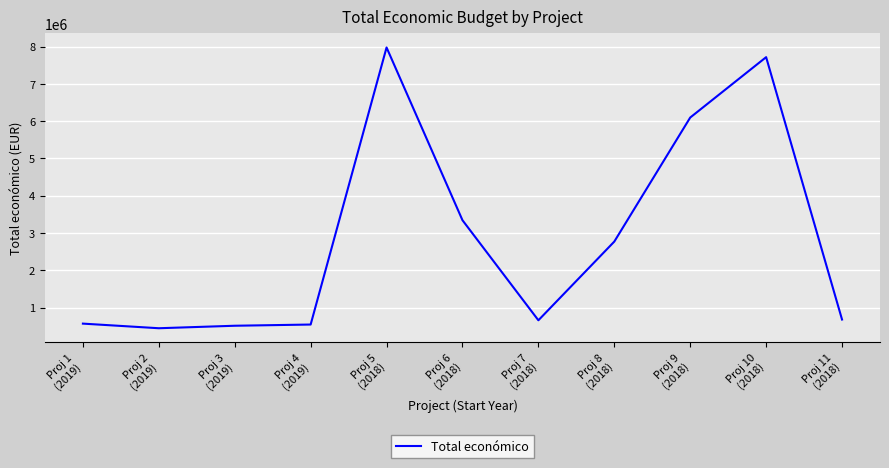

Which has a higher value, Proj 1
(2019) or Proj 5
(2018)?

Proj 5
(2018)